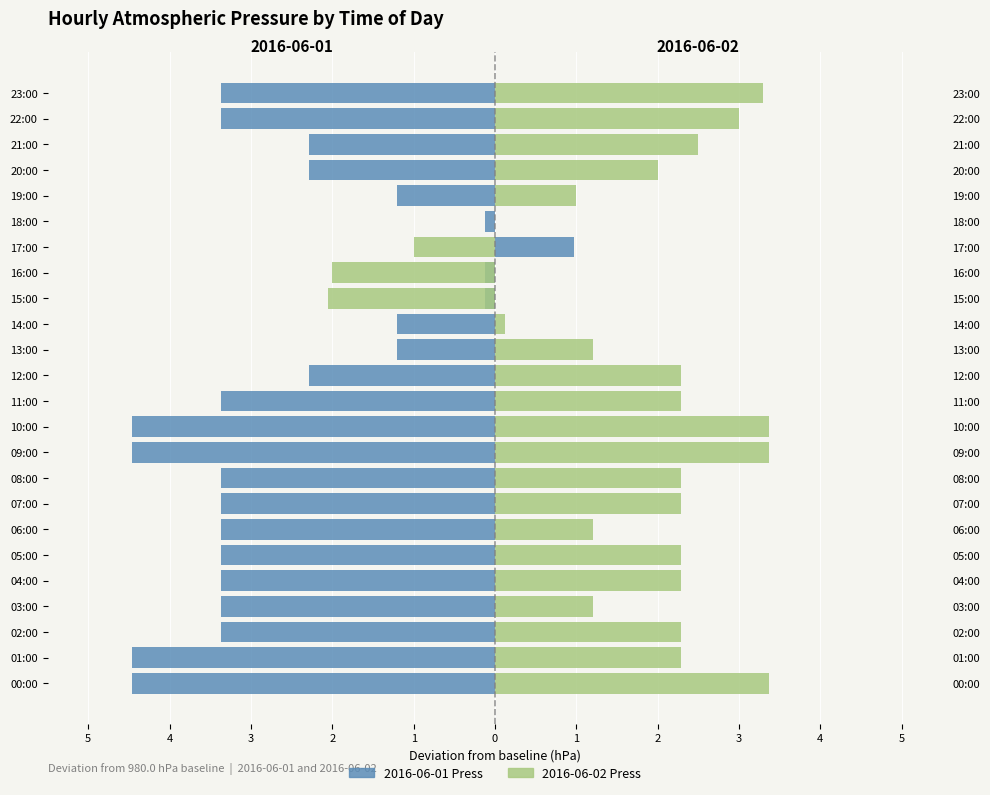

Is it true that 2016-06-02 Press equals 0.0 at 18:00?

True